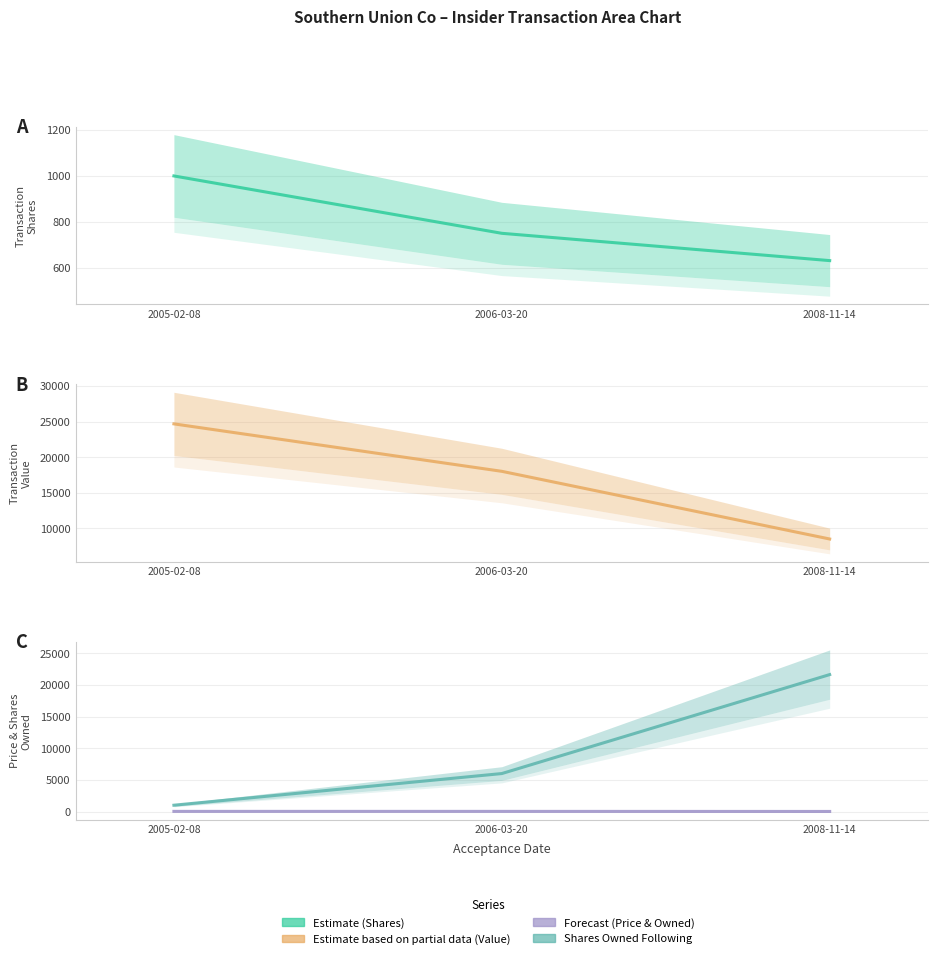

How many transactionShares values are between 631 and 1000?

3